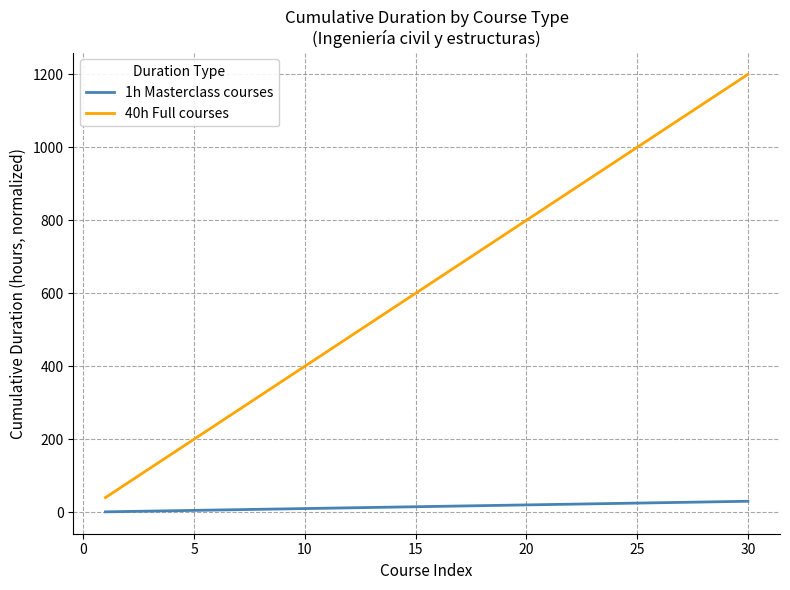

List the series in order of their overall mean, highest first.

40h Full courses, 1h Masterclass courses